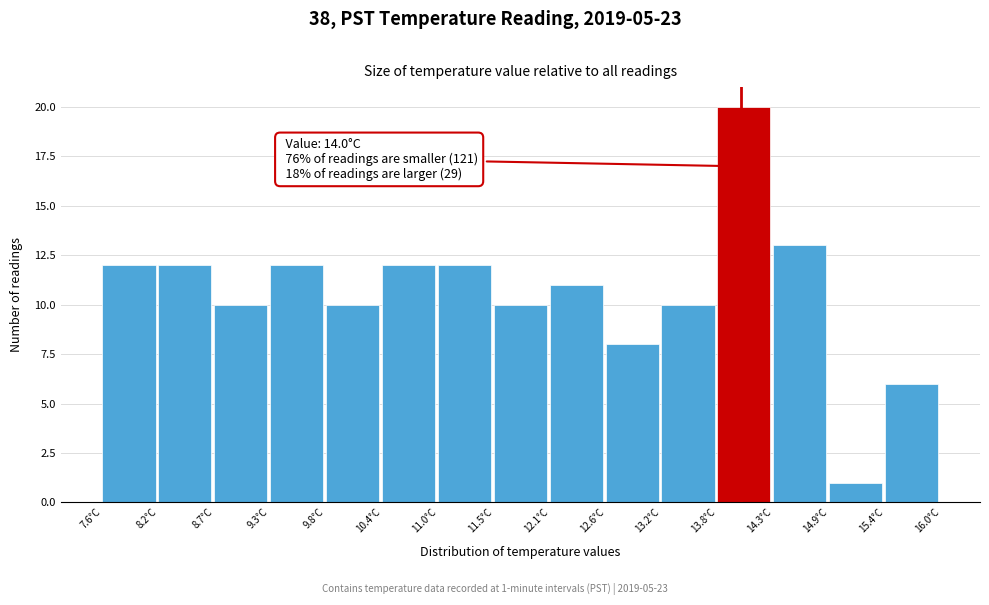

Which range on the x-axis has the tallest bar?

13.76 to 14.32